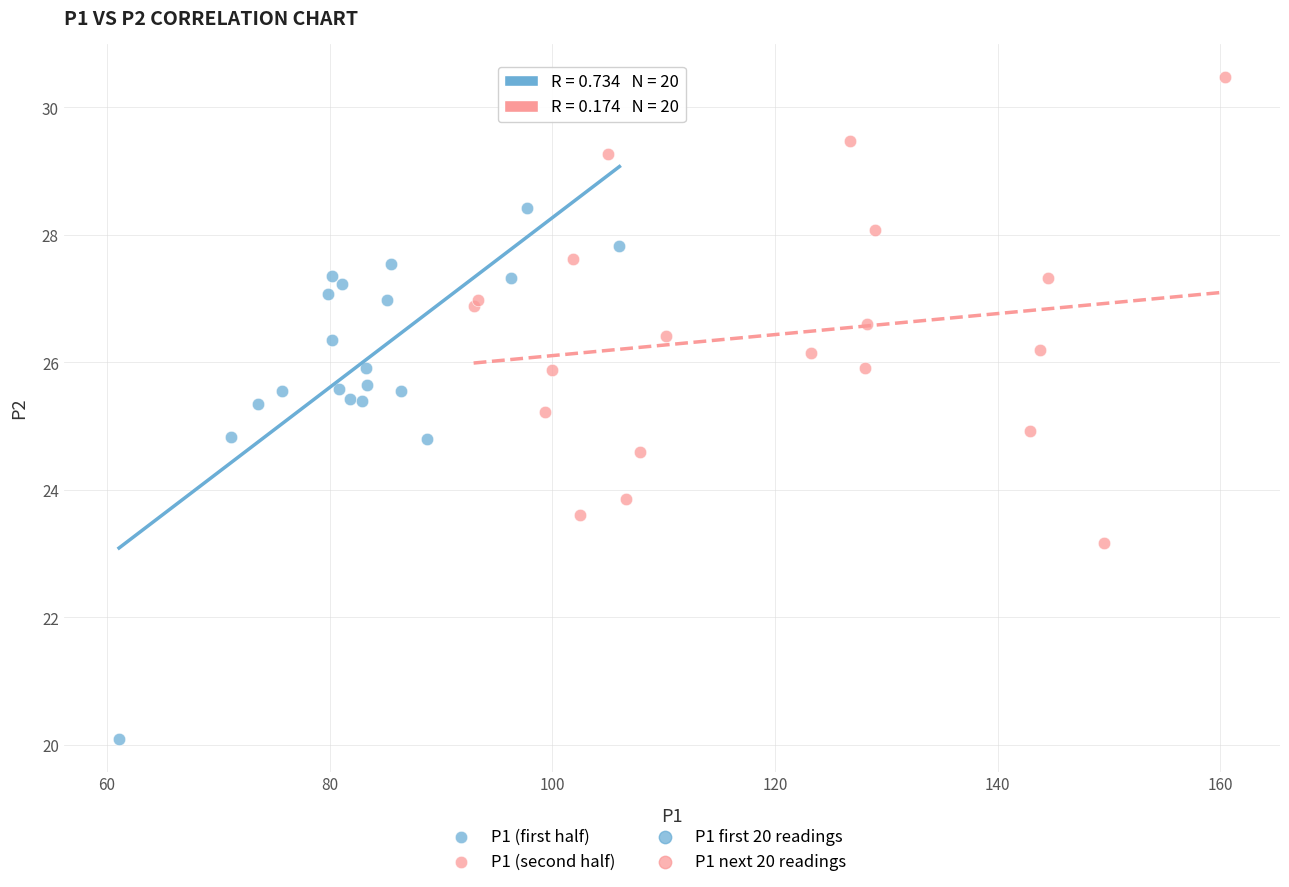

Which series reaches the minimum Y coordinate?

P1 (first half)